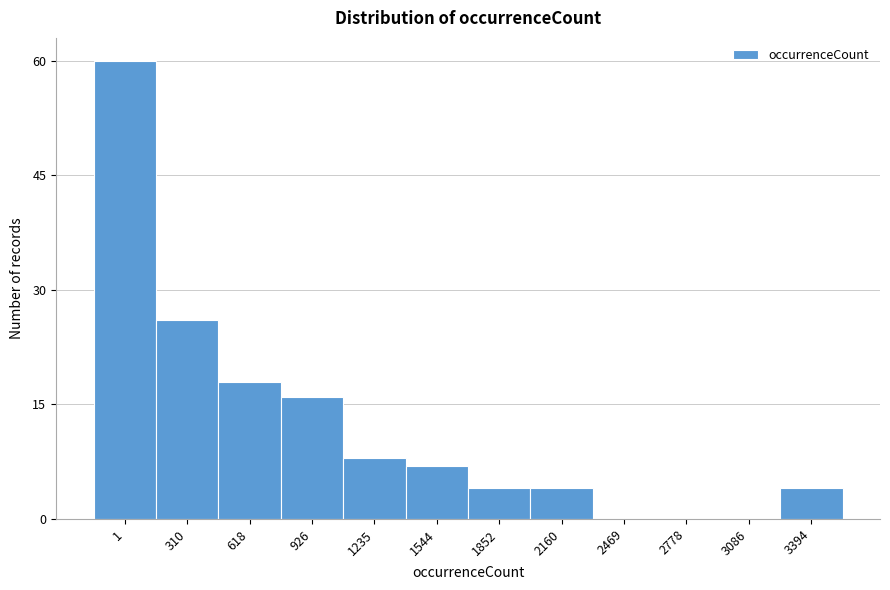

Reading right to left, what are all the values shown in this chart?

3394=4	3086=0	2778=0	2469=0	2160=4	1852=4	1544=7	1235=8	926=16	618=18	310=26	1=60